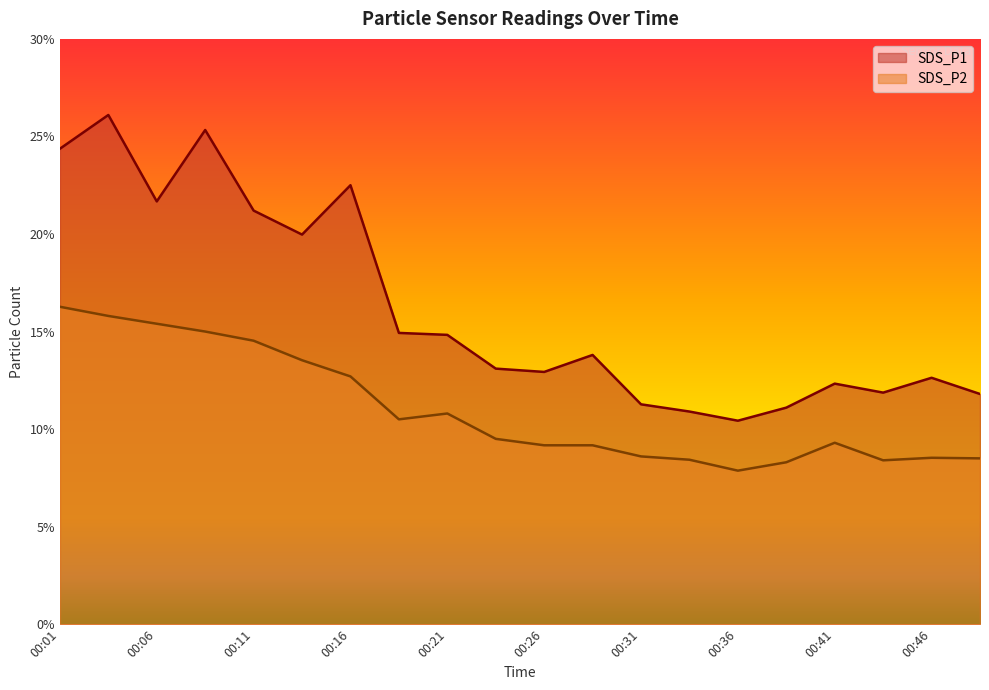

How many categories are shown in the chart?

20